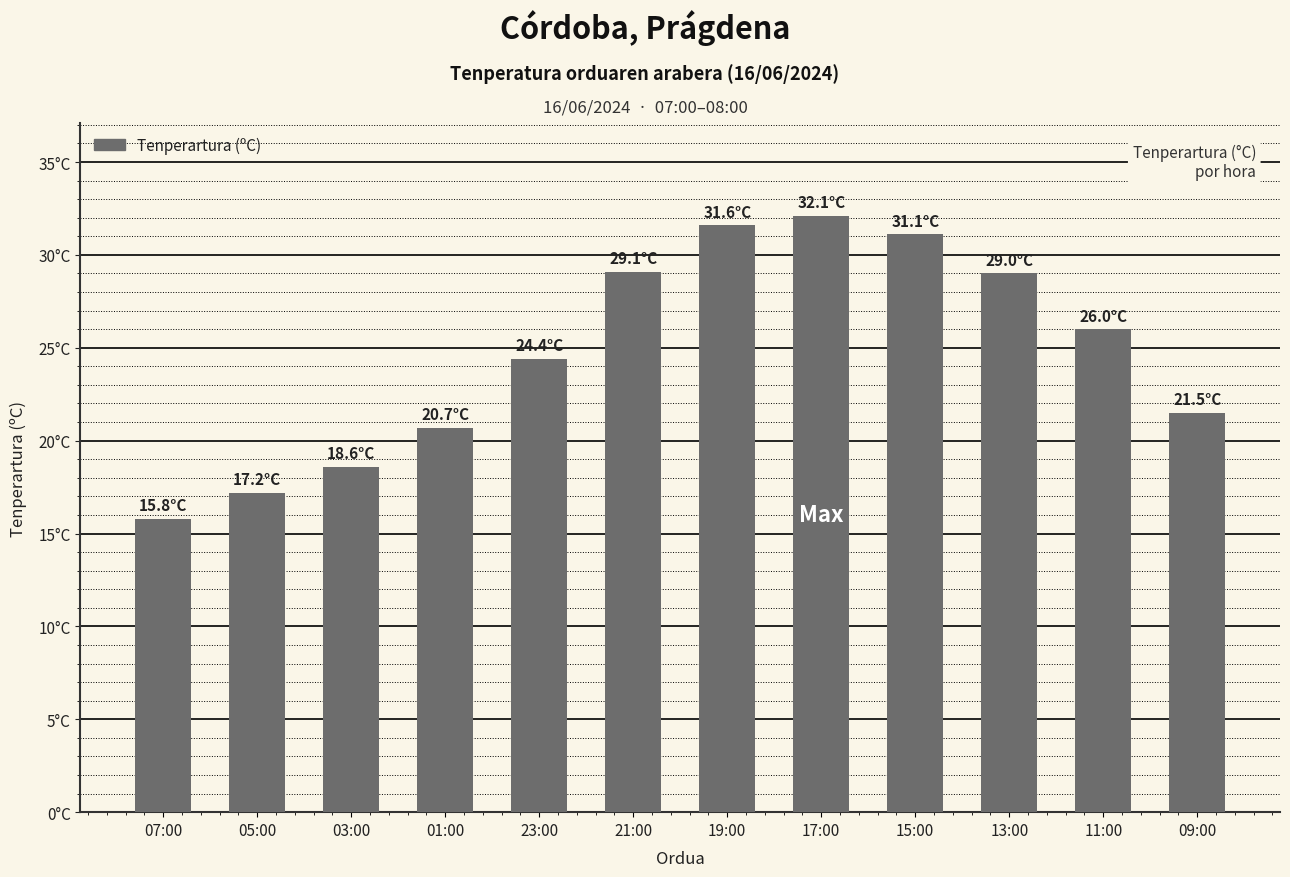

Where is the data nearest to the value 23?

23:00